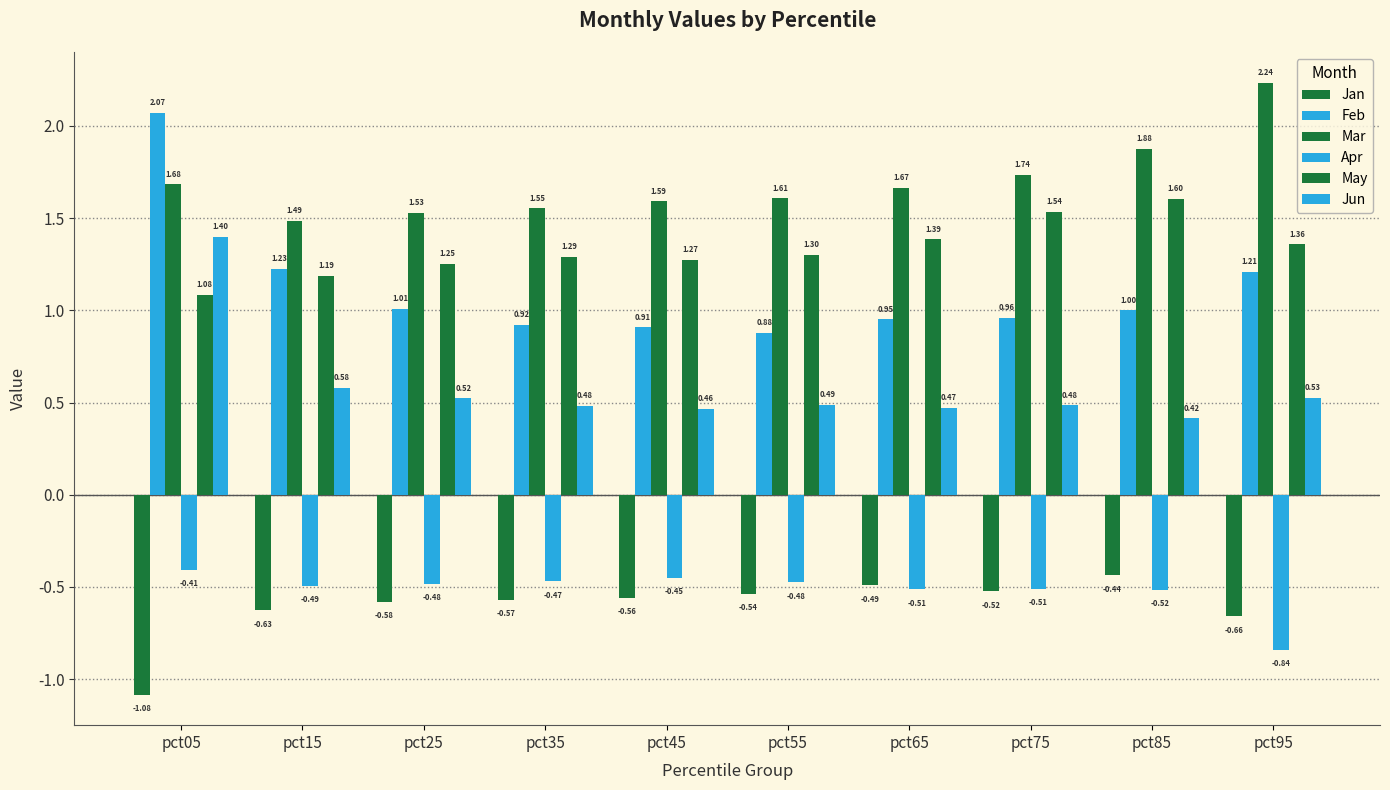

What is the maximum value for Feb?

2.1